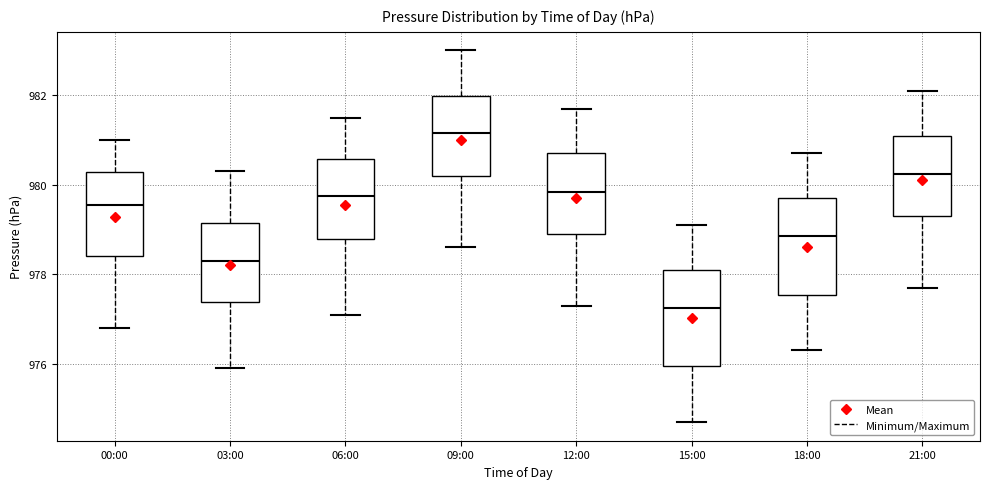

Which box has the highest median line?

09:00